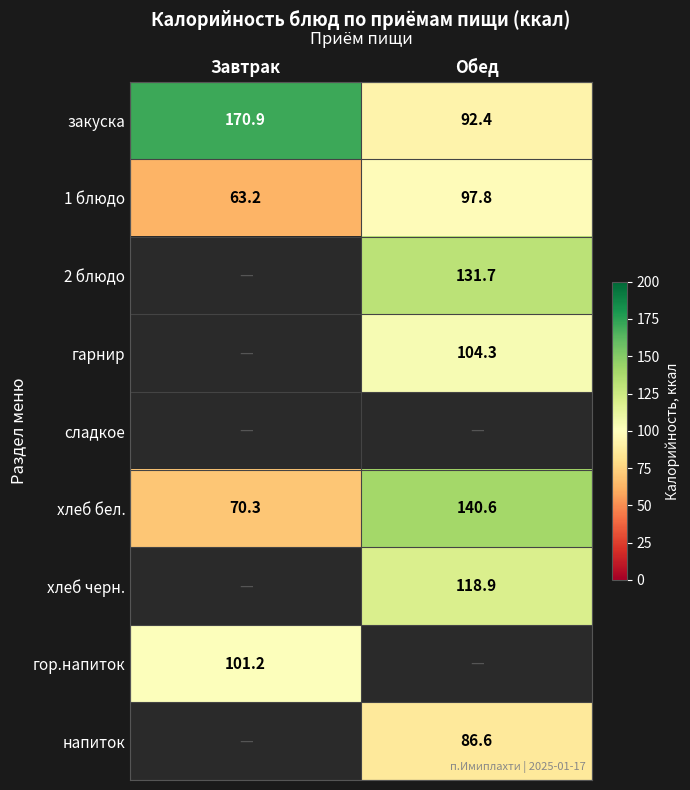

True or false: закуска has a value of 170.9 at Завтрак.

True